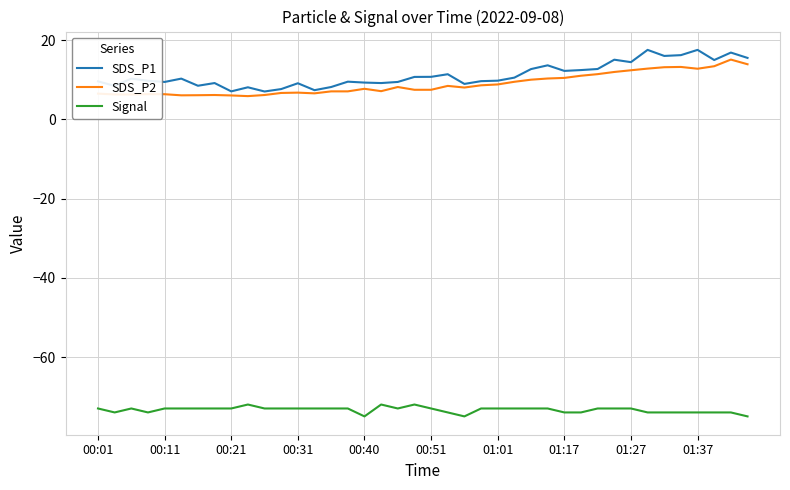

Does the chart have visible grid lines?

Yes